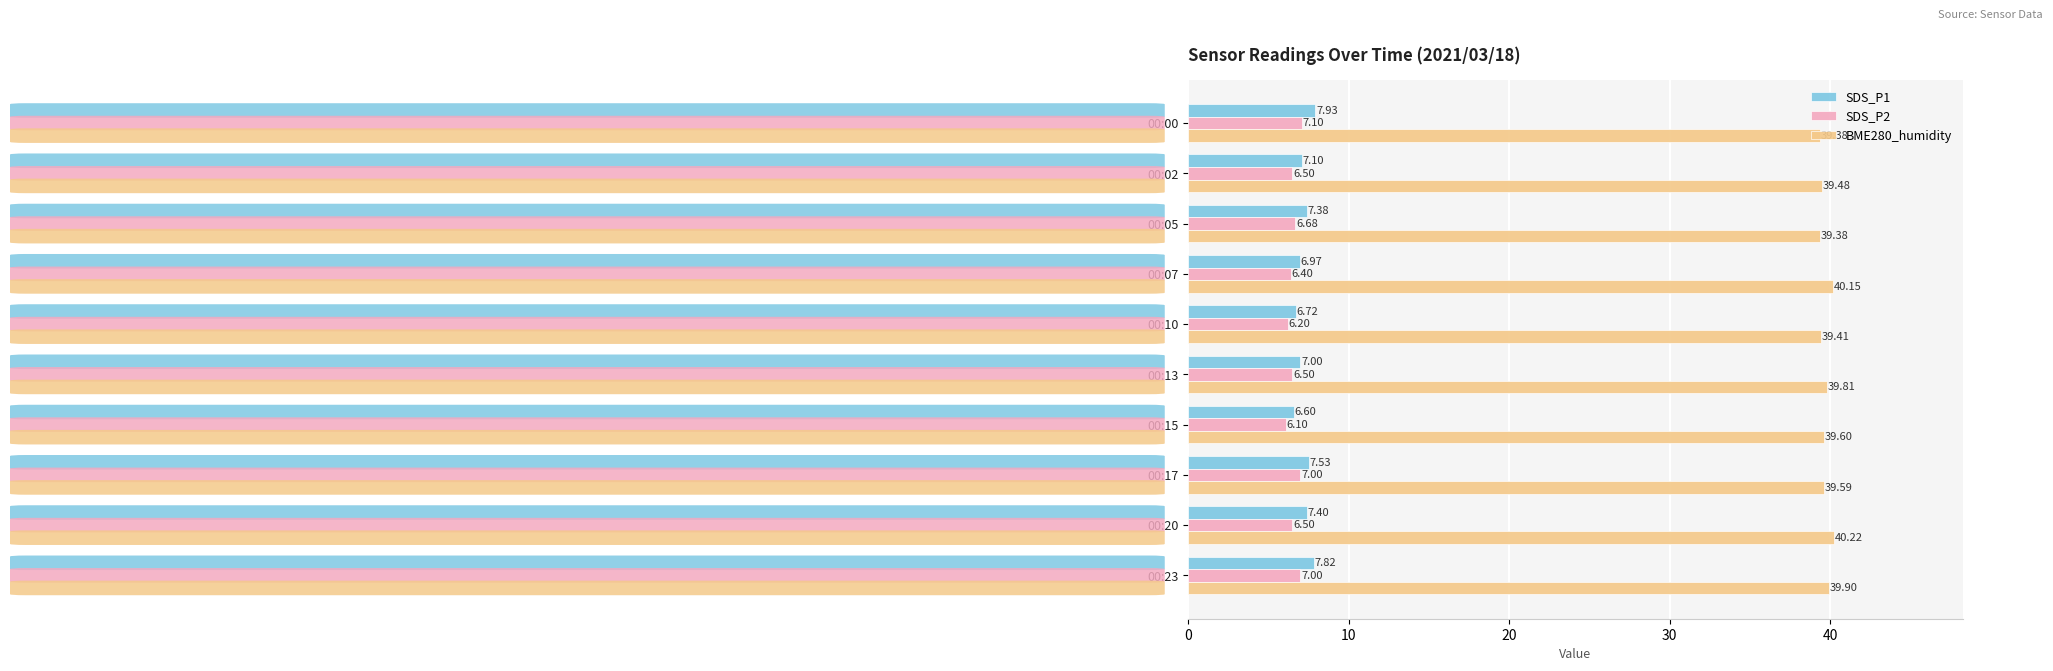

Rank the series by their maximum value, from lowest to highest.

SDS_P2, SDS_P1, BME280_humidity